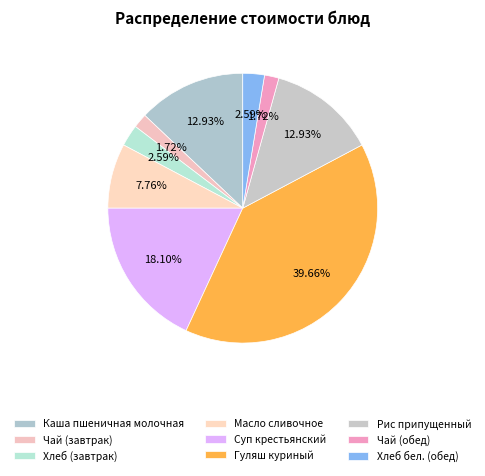

Rank the categories by value from highest to lowest.

Гуляш куриный, Суп крестьянский, Каша пшеничная молочная, Рис припущенный, Масло сливочное, Хлеб (завтрак), Хлеб бел. (обед), Чай (завтрак), Чай (обед)